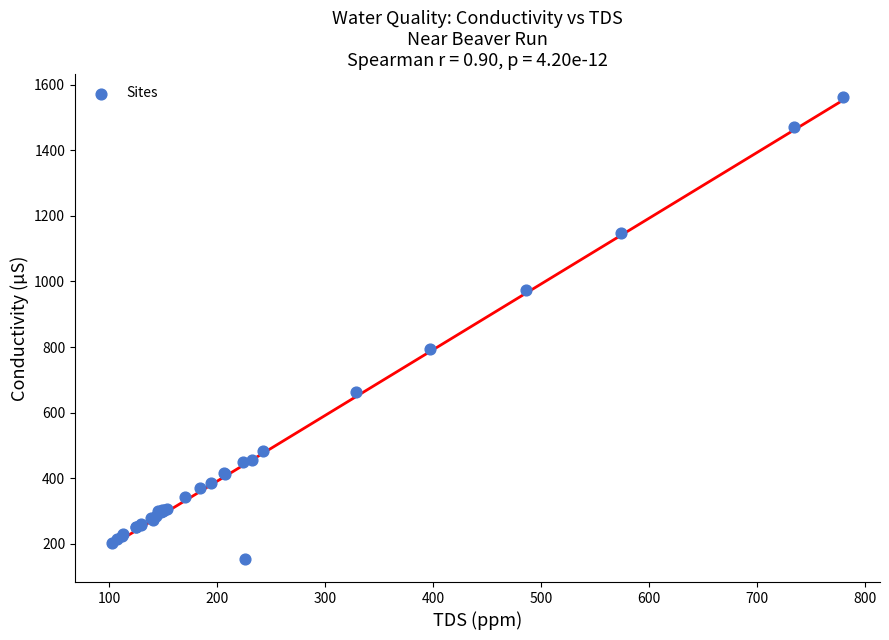

What Y value in the scatter plot is closest to 858?

794